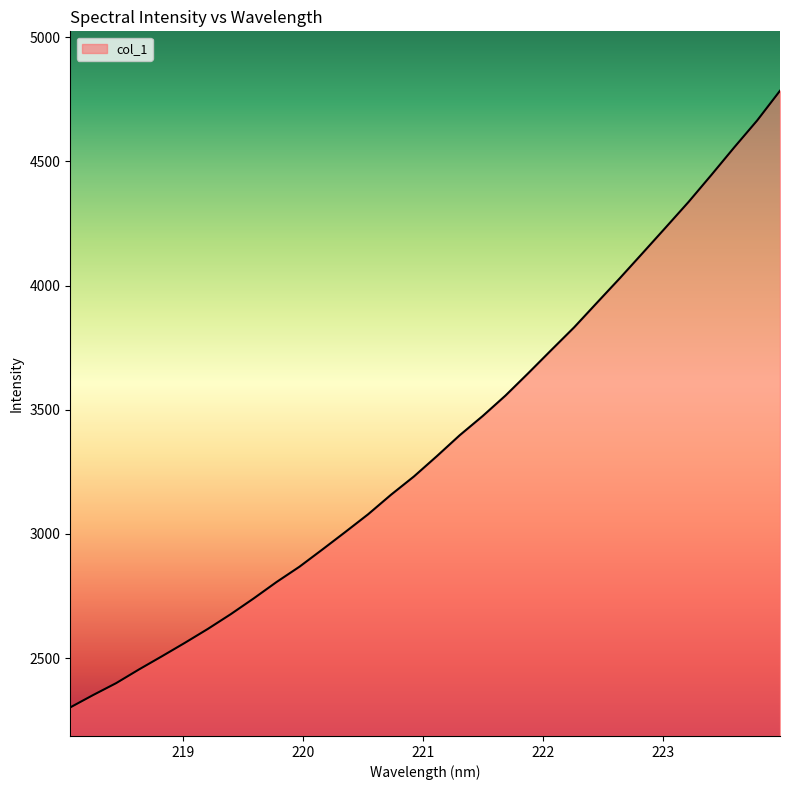

What is the minimum value shown in the chart?

2301.7